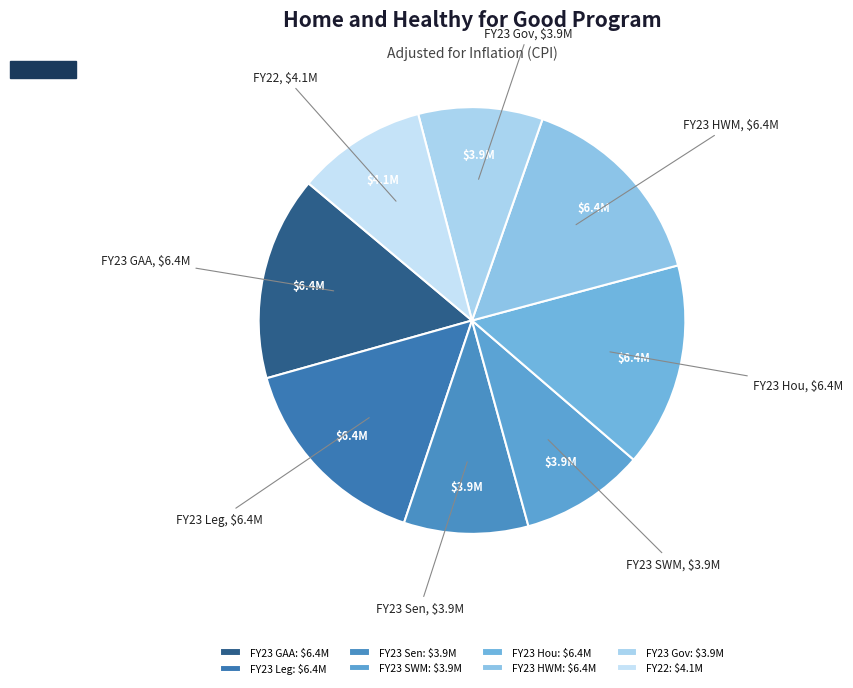

How many slices are in this pie chart?

8